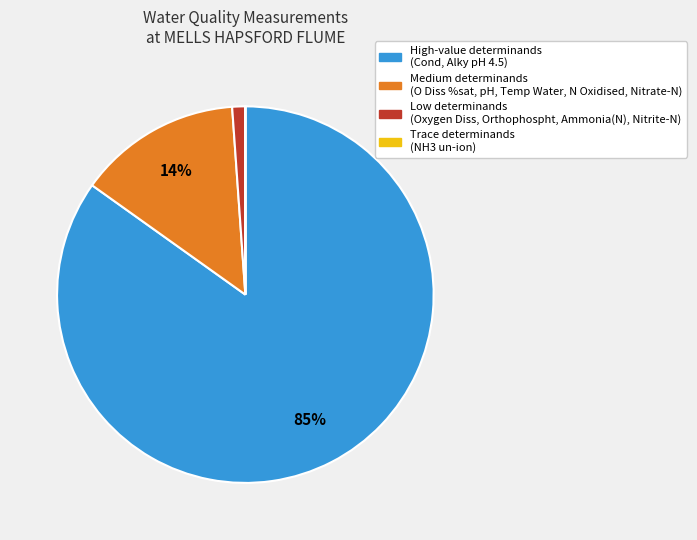

Which slice represents more than half of the pie?

High-value determinands (Cond, Alky pH 4.5)